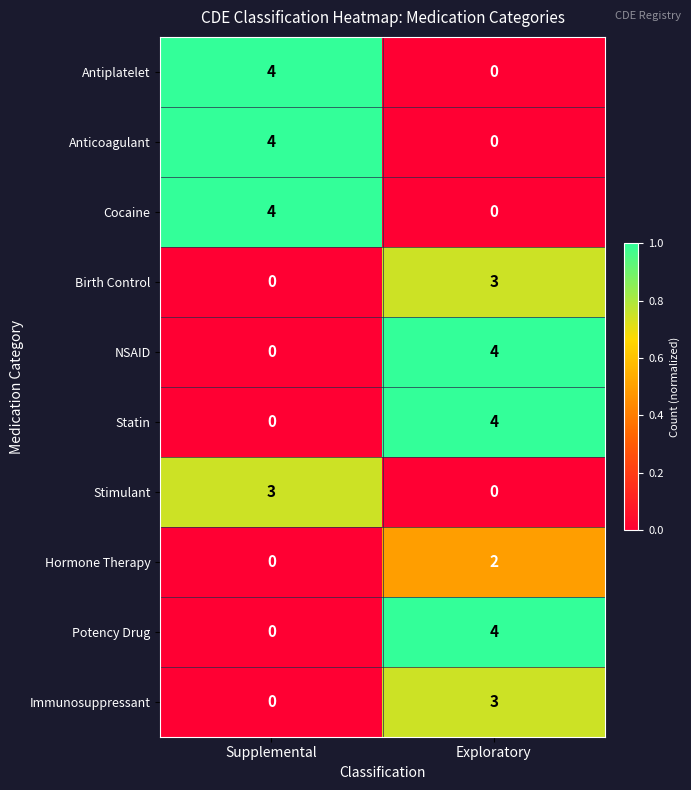

Reading left to right, transcribe all the data shown in this chart.

Antiplatelet: Supplemental=4	Exploratory=0
Anticoagulant: Supplemental=4	Exploratory=0
Cocaine: Supplemental=4	Exploratory=0
Birth Control: Supplemental=0	Exploratory=3
NSAID: Supplemental=0	Exploratory=4
Statin: Supplemental=0	Exploratory=4
Stimulant: Supplemental=3	Exploratory=0
Hormone Therapy: Supplemental=0	Exploratory=2
Potency Drug: Supplemental=0	Exploratory=4
Immunosuppressant: Supplemental=0	Exploratory=3